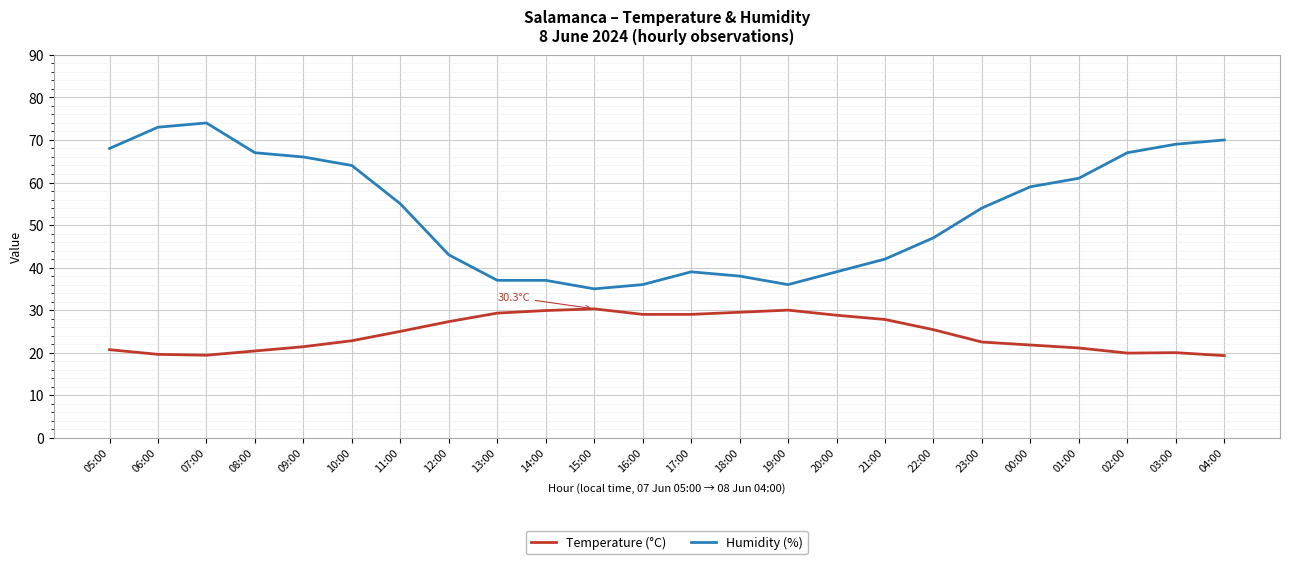

What is the smallest value displayed?

19.3